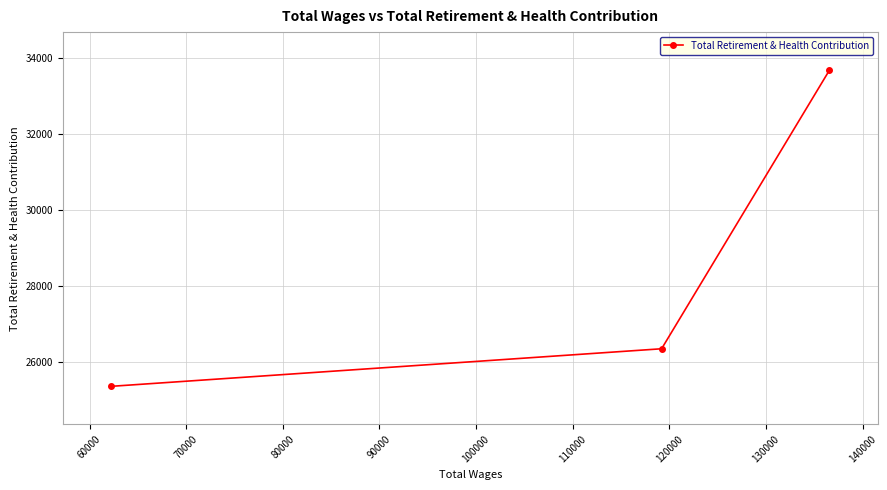

What is the value of the 1st point from the left?

25353